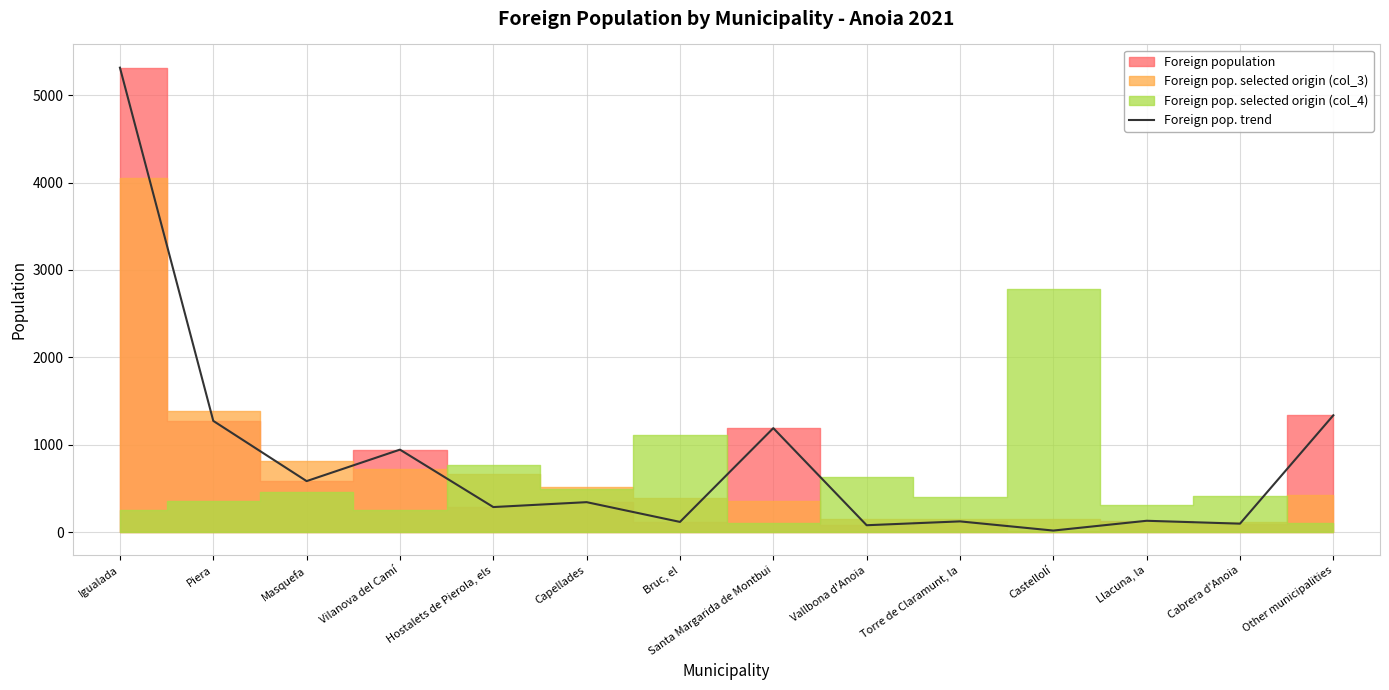

At which label does the data first exceed 343?

Igualada